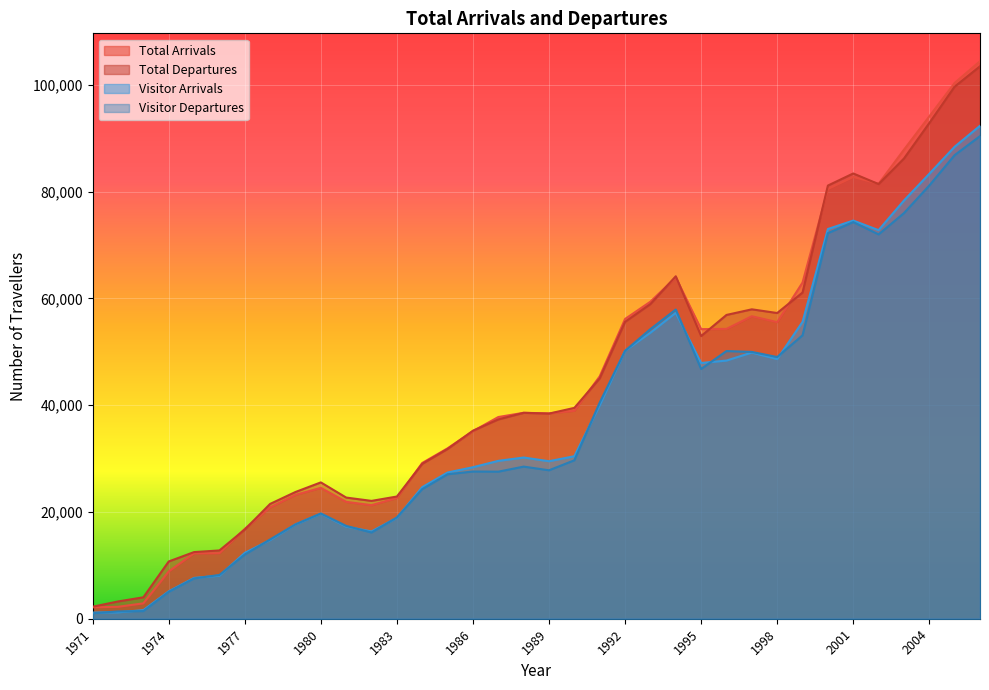

Reading left to right, list all the values displayed in this chart.

Total Arrivals: 1971=2143	1972=2236	1973=2882	1974=8853	1975=12245	1976=12282	1977=16823	1978=20865	1979=23206	1980=24511	1981=21894	1982=21270	1983=22622	1984=29173	1985=31918	1986=35130	1987=37779	1988=38573	1989=38455	1990=38957	1991=45395	1992=56146	1993=59384	1994=63923	1995=54239	1996=54286	1997=56656	1998=55552	1999=62970	2000=80485	2001=82736	2002=81473	2003=87846	2004=94086	2005=100360	2006=104422
Total Departures: 1971=2251	1972=3235	1973=4015	1974=10725	1975=12482	1976=12789	1977=16711	1978=21504	1979=23738	1980=25536	1981=22693	1982=22072	1983=22889	1984=29017	1985=31801	1986=35219	1987=37330	1988=38567	1989=38422	1990=39491	1991=45021	1992=55609	1993=58937	1994=64141	1995=52945	1996=56899	1997=57951	1998=57260	1999=61096	2000=81131	2001=83398	2002=81404	2003=86191	2004=92841	2005=99667	2006=103470
Visitor Arrivals: 1971=1154	1972=1203	1973=1609	1974=5129	1975=7644	1976=8066	1977=12330	1978=14737	1979=17662	1980=19669	1981=17246	1982=16349	1983=18906	1984=24644	1985=27389	1986=28378	1987=29569	1988=30194	1989=29503	1990=30439	1991=39976	1992=50190	1993=53569	1994=57293	1995=47899	1996=48354	1997=49853	1998=48629	1999=55599	2000=72994	2001=74575	2002=72781	2003=78328	2004=83333	2005=88405	2006=92328
Visitor Departures: 1971=1027	1972=1363	1973=1431	1974=5045	1975=7549	1976=8195	1977=12018	1978=14845	1979=17671	1980=19712	1981=17384	1982=16149	1983=18968	1984=24274	1985=27058	1986=27571	1987=27546	1988=28491	1989=27804	1990=29675	1991=40485	1992=50180	1993=54244	1994=57909	1995=46773	1996=50137	1997=49972	1998=49015	1999=53084	2000=72211	2001=74287	2002=71985	2003=75970	2004=81145	2005=86832	2006=90392